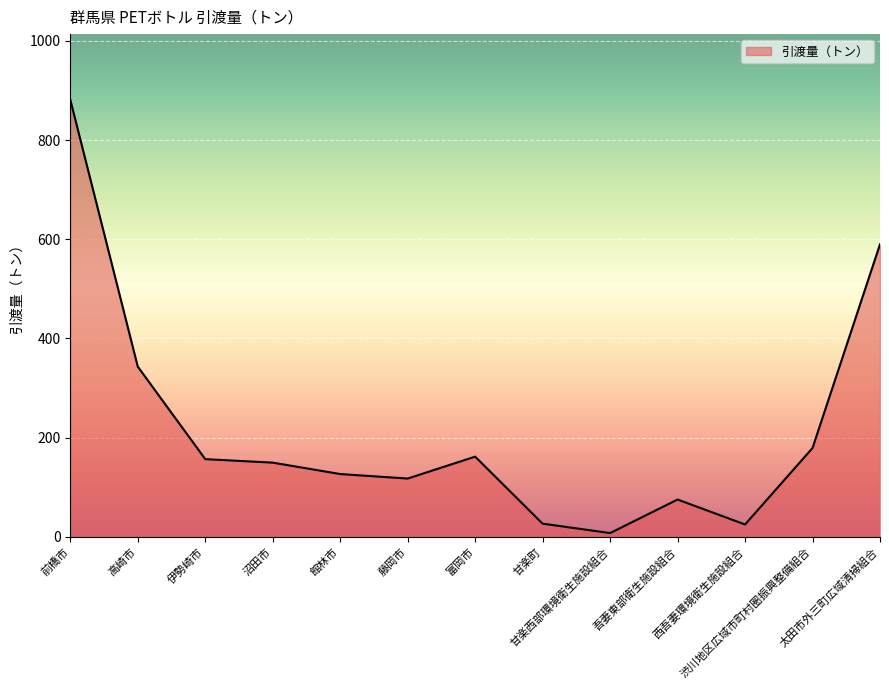

What is the difference between the maximum and minimum values?

874.0